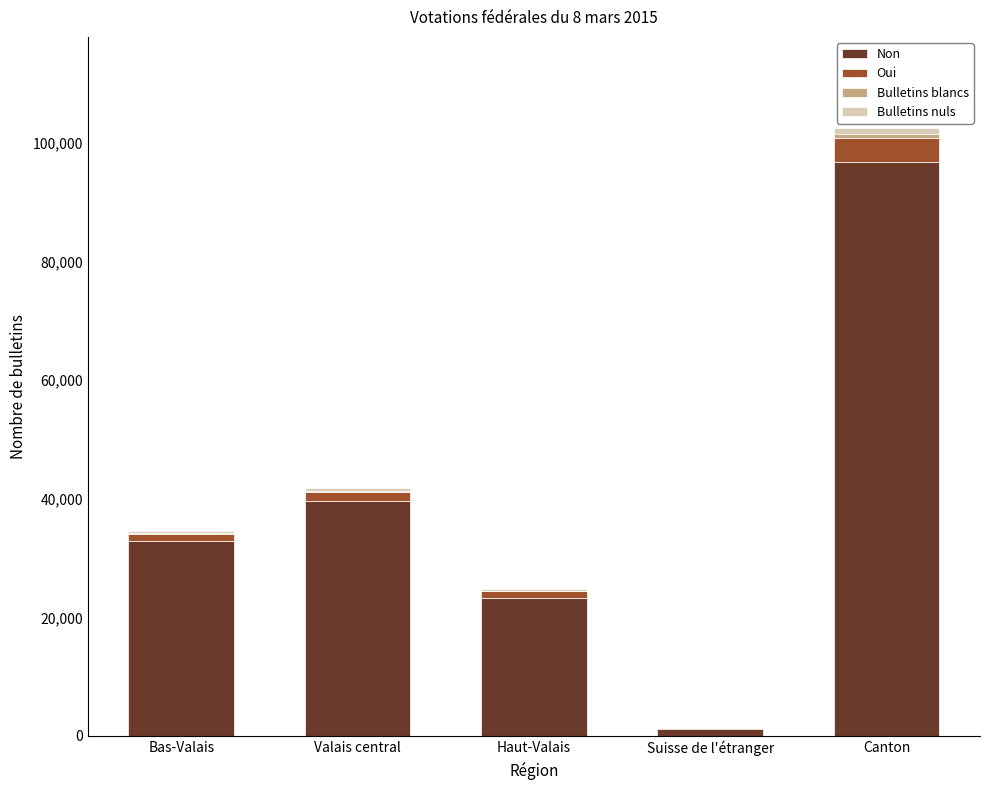

Which category has the highest value in the Non series?

Canton